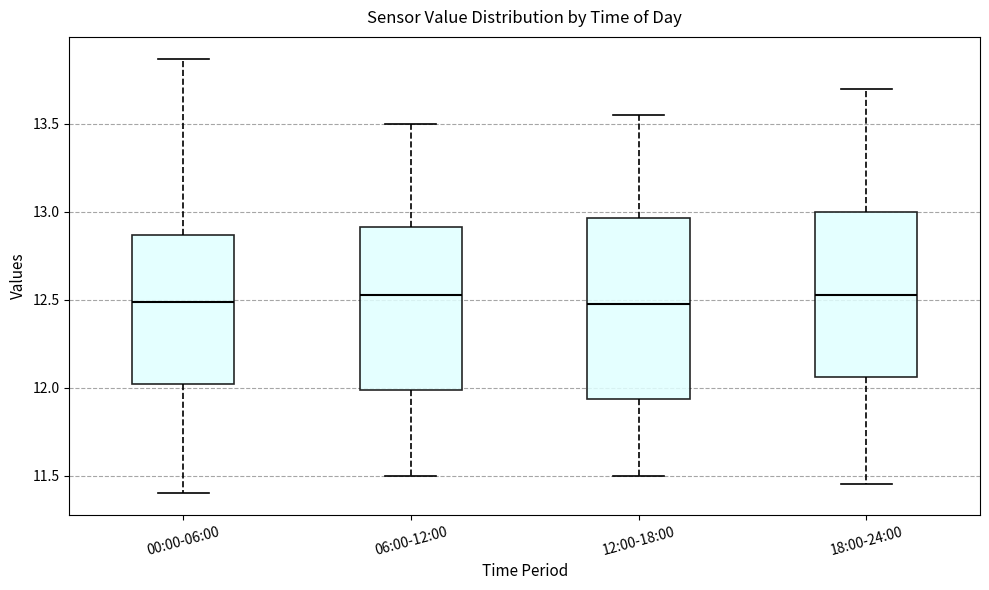

Comparing the boxes themselves (not the whiskers), which one is the tallest?

12:00-18:00